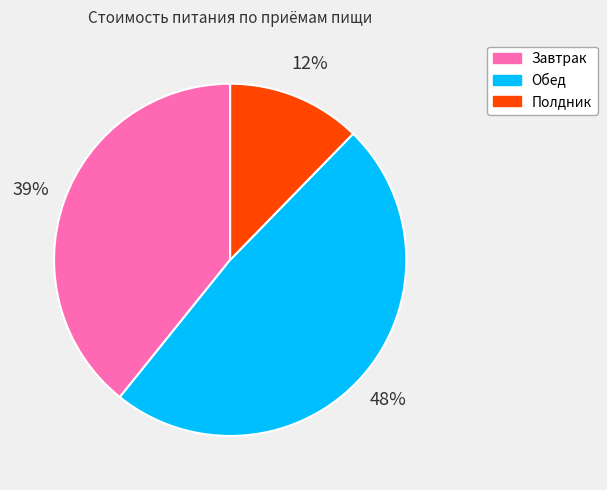

Does any single category account for the majority?

No